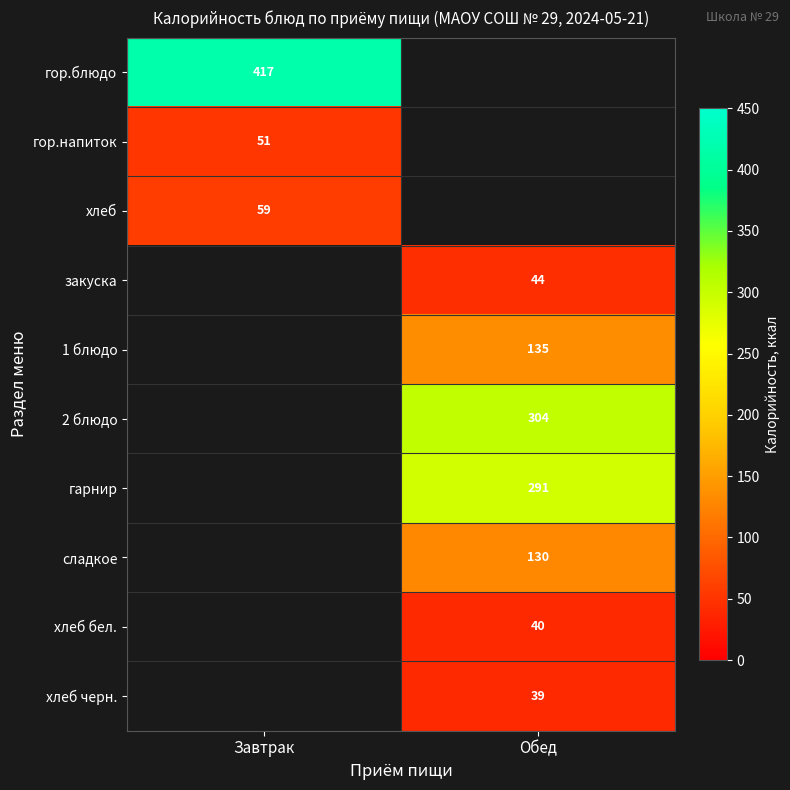

Count the number of data series in this chart.

10